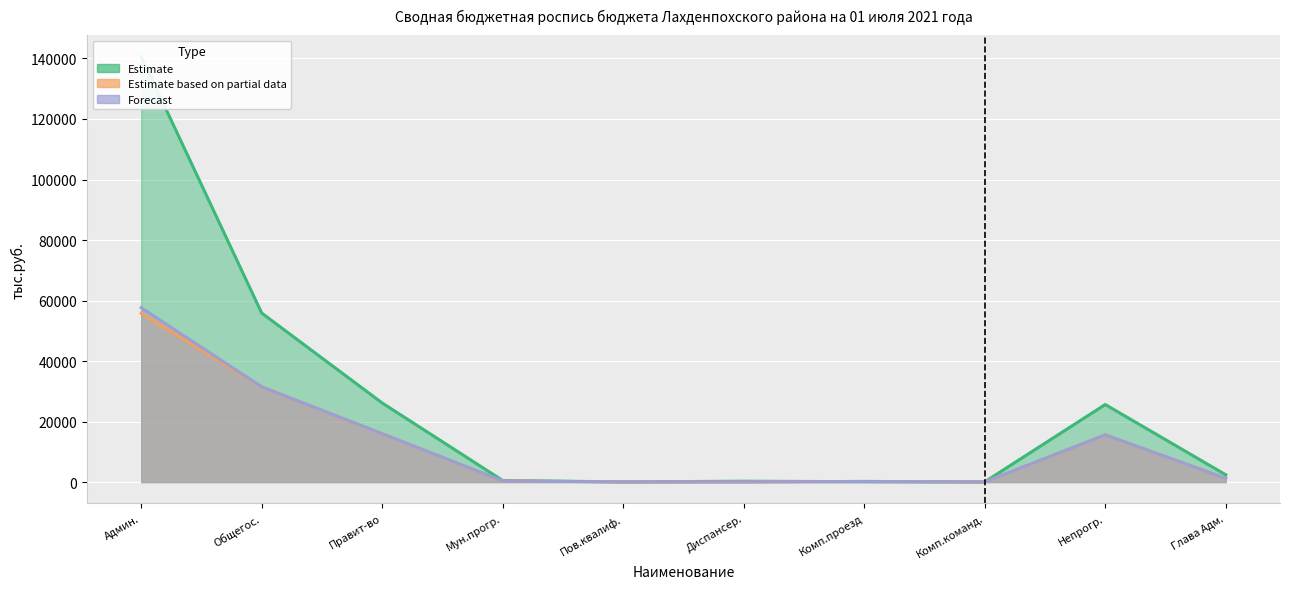

Reading left to right, list all the values displayed in this chart.

Estimate: 140696.9	55850.0	26129.1	505.2	50.6	274.6	120.0	60.0	25623.9	2399.7
Estimate based on partial data: 55777.2	31474.2	15952.6	358.4	42.0	49.0	207.4	30.0	15594.2	1250.3
Forecast: 57605.7	31486.1	15980.5	372.8	50.6	49.0	195.2	30.0	15607.7	1247.3